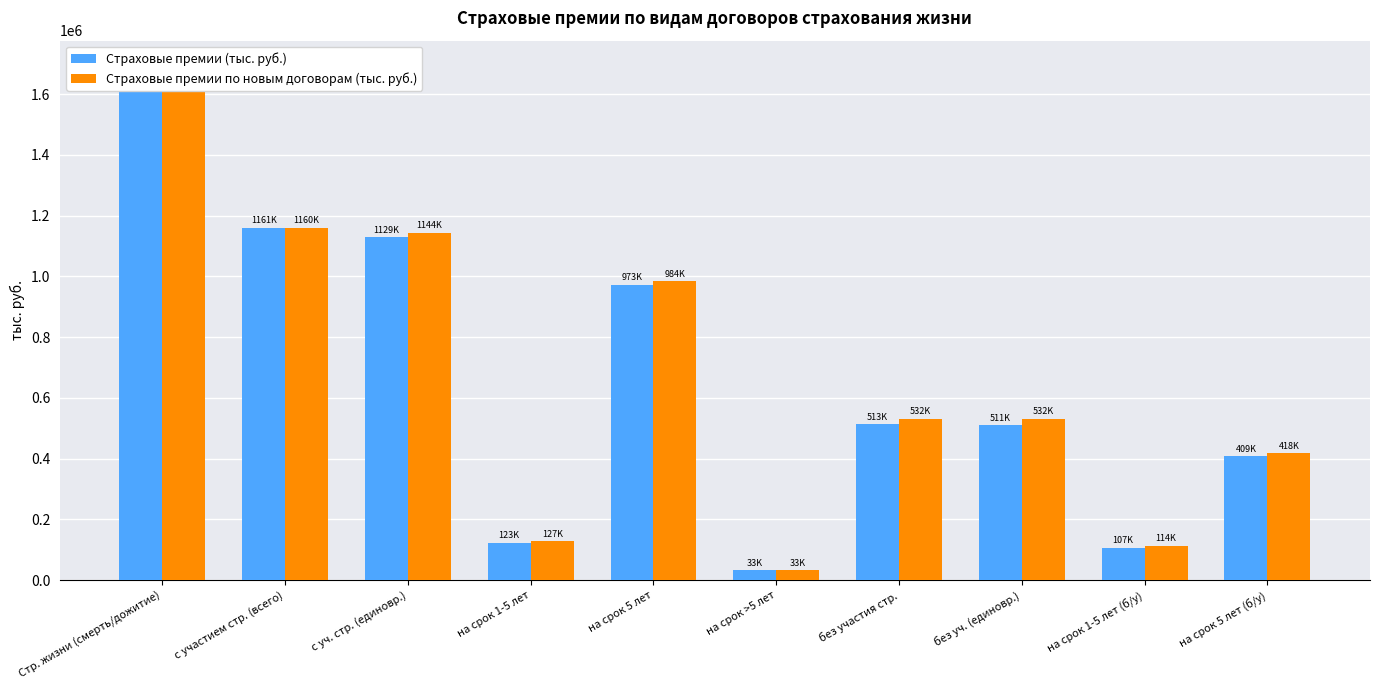

What is the highest value of the Страховые премии по новым договорам (тыс. руб.) series?

1691793.2